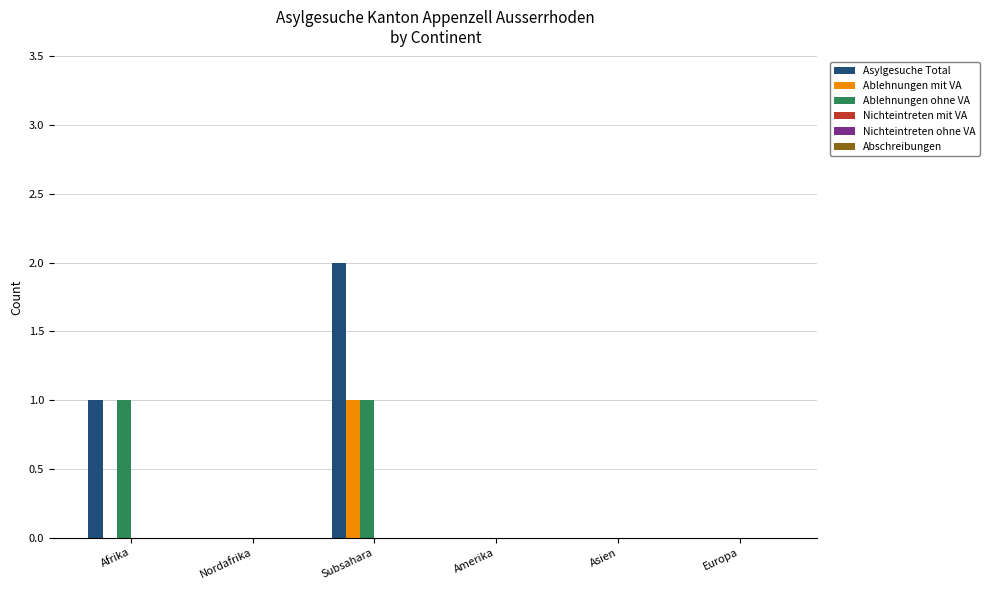

Count the Asylgesuche Total values in the range 0 to 1.

5